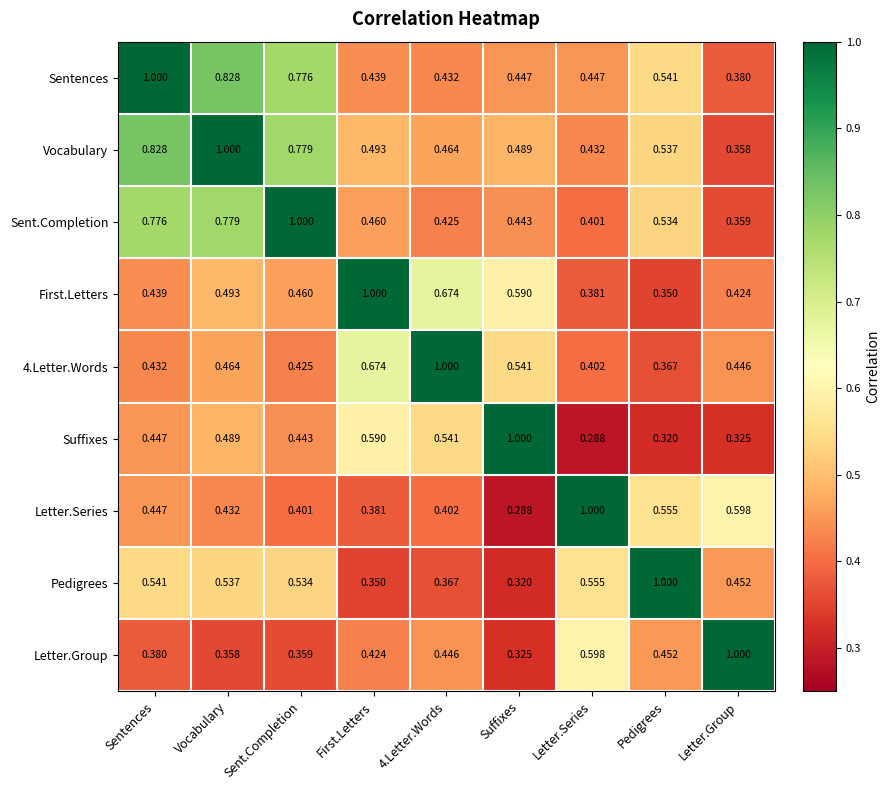

Which series has the largest total across all categories?

Vocabulary